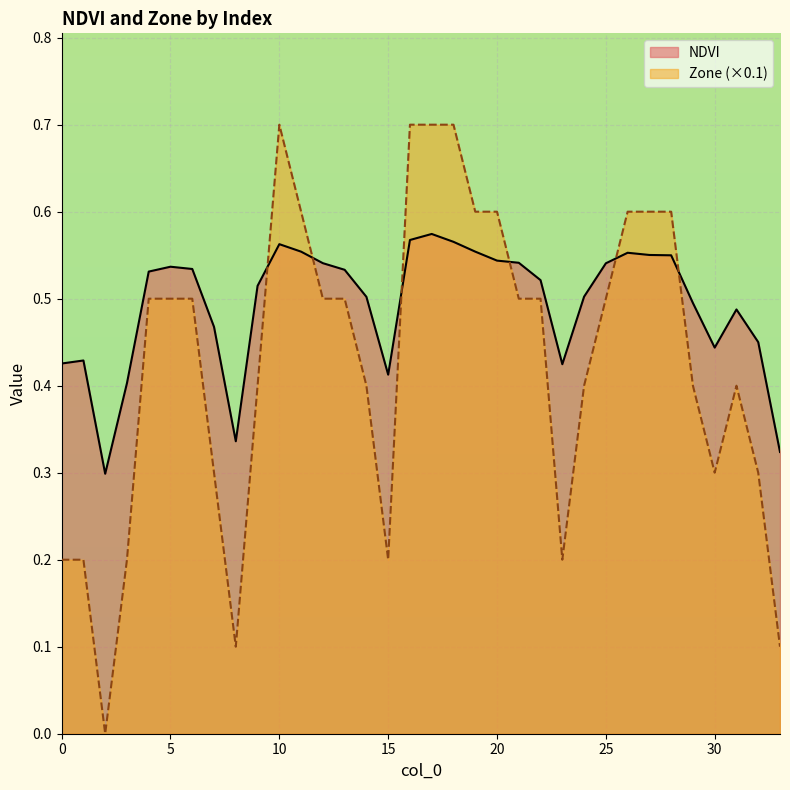

Between which two adjacent categories do NDVI and Zone first intersect?

9 and 10